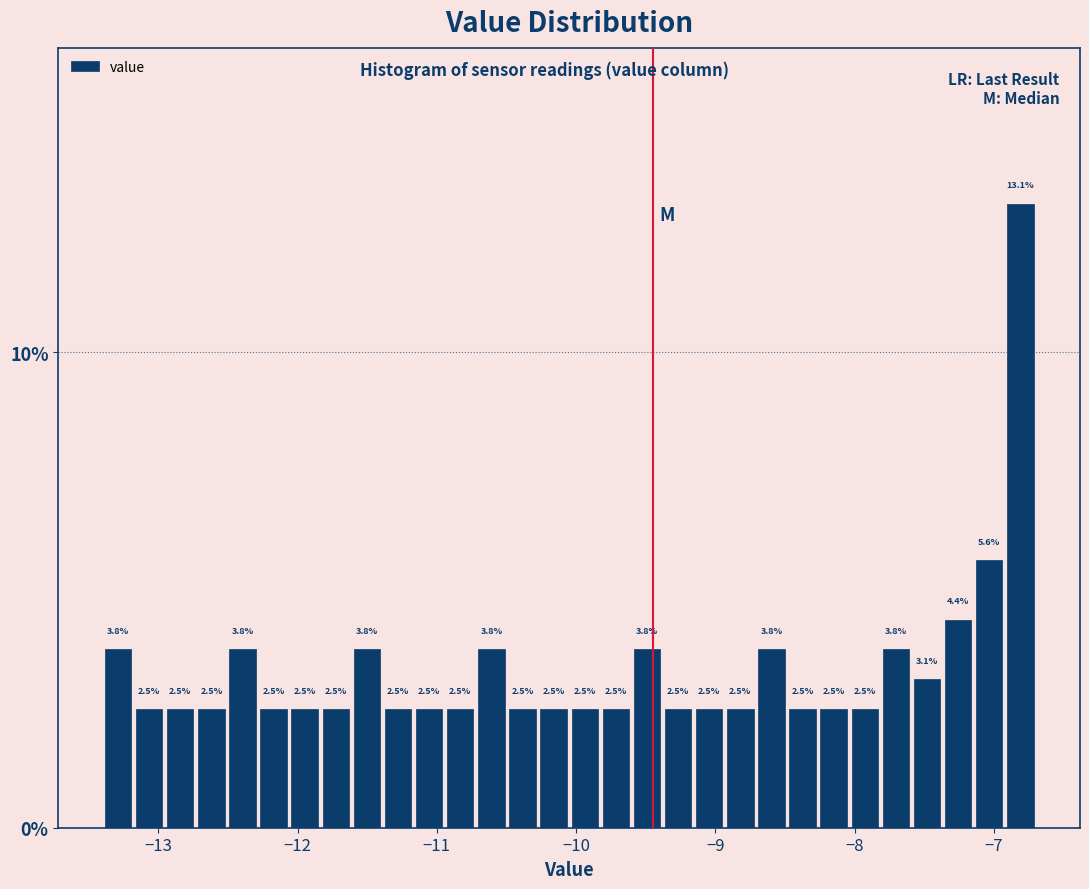

Around what value on the x-axis is the tallest bar? Give the approximate position of its centre, as read against the axis.

-6.8